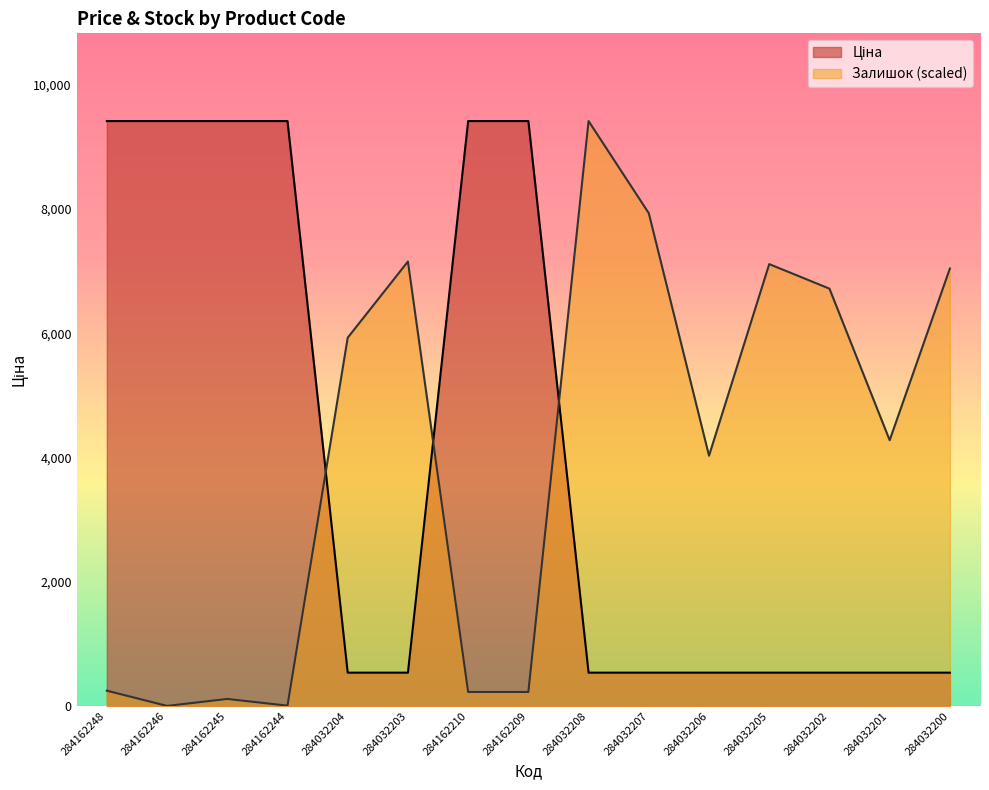

What are all the series names shown in the legend?

Ціна, Залишок